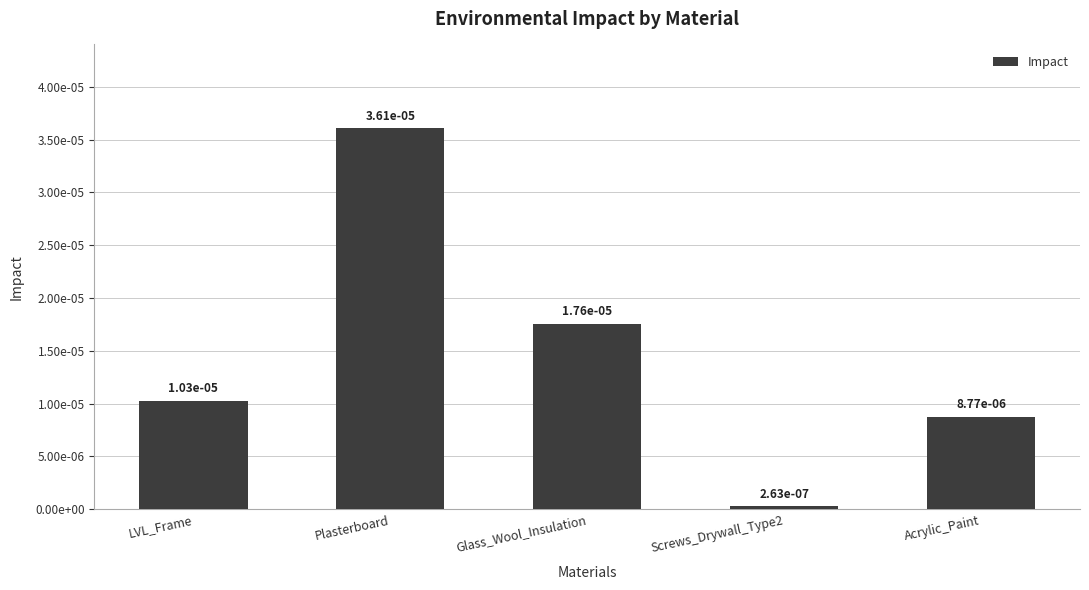

Reading right to left, transcribe all the data shown in this chart.

Acrylic_Paint=0.0	Screws_Drywall_Type2=0.0	Glass_Wool_Insulation=0.0	Plasterboard=0.0	LVL_Frame=0.0